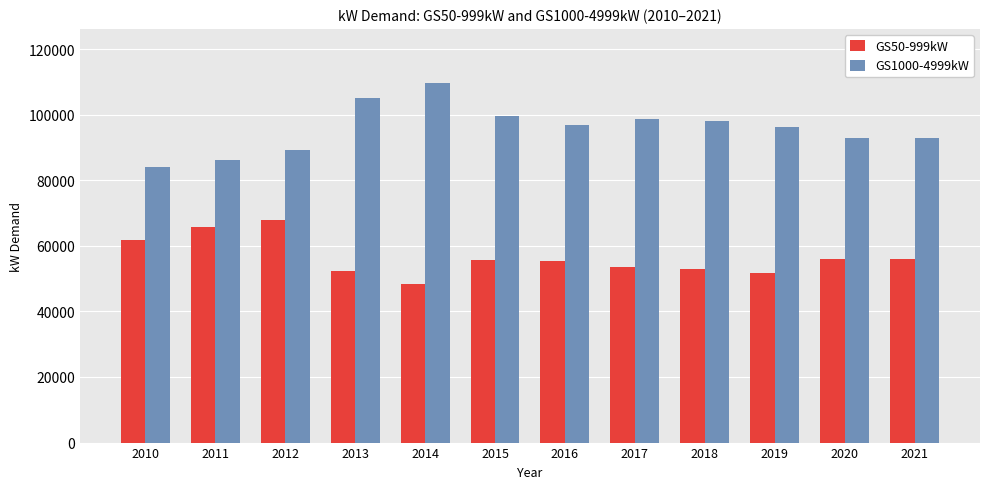

At how many categories does at least one series exceed 60211?

12